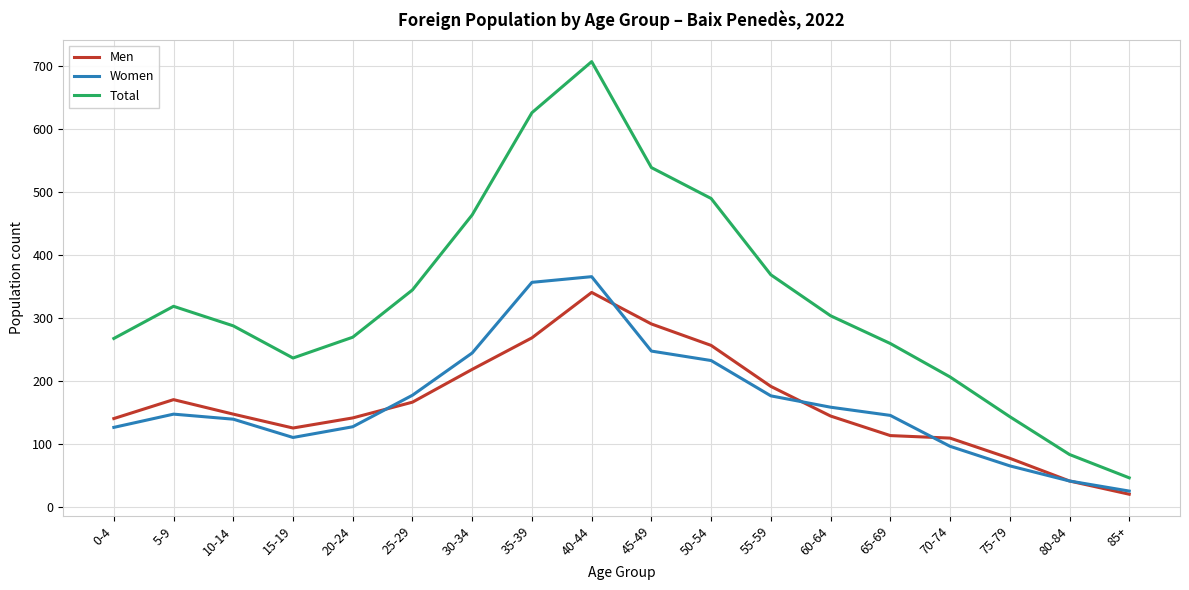

What is the difference between the Total values at 50-54 and 15-19?

253